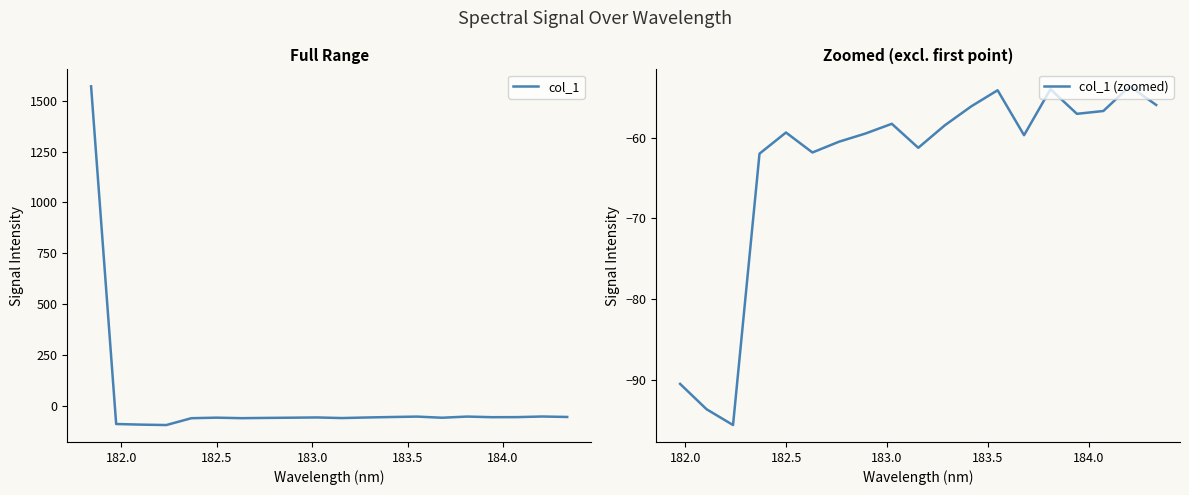

What is the difference between the maximum and minimum values?

1667.4